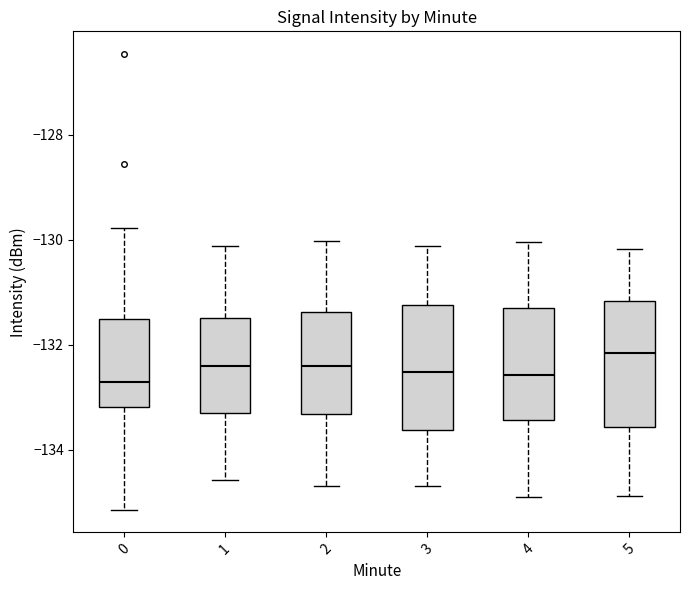

Reading left to right, read every box against the y-axis: the position of its median line, the range the box covers, and the ends of its whiskers. The values are not printed on the chart, so give them approximately, as read against the axis.

0: median -132.8, box -133.2 to -131.4, whiskers -135.2 to -129.8
1: median -132.4, box -133.2 to -131.4, whiskers -134.6 to -130.2
2: median -132.4, box -133.4 to -131.4, whiskers -134.6 to -130.0
3: median -132.6, box -133.6 to -131.2, whiskers -134.6 to -130.2
4: median -132.6, box -133.4 to -131.2, whiskers -134.8 to -130.0
5: median -132.2, box -133.6 to -131.2, whiskers -134.8 to -130.2